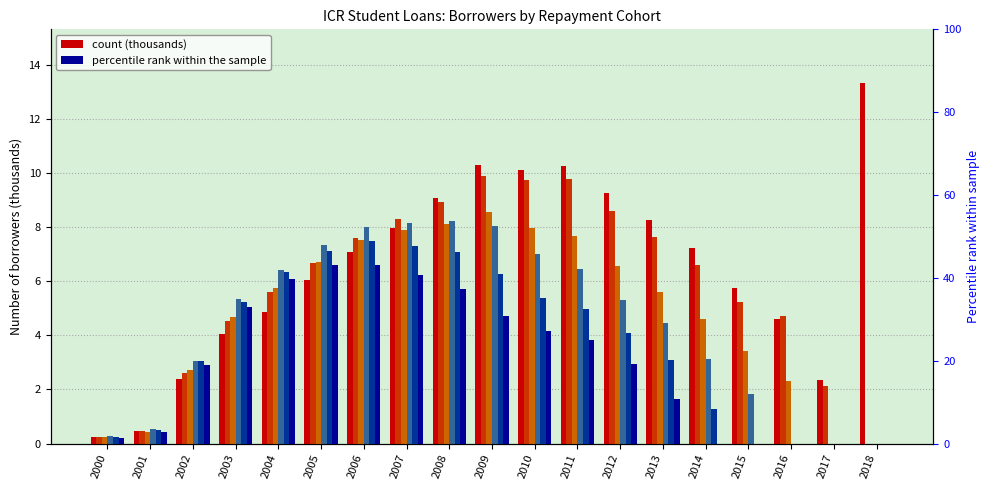

The 2015-16 series shows 0.8 at 2001. True or false?

False